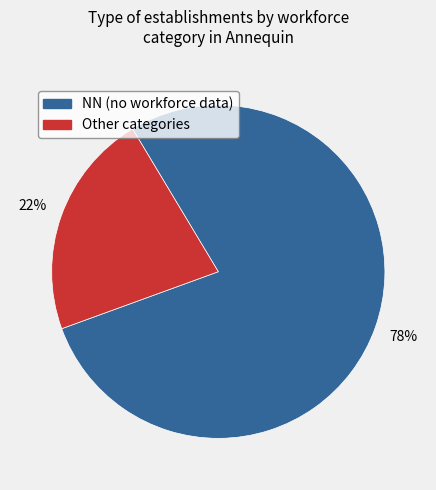

Is there any slice that represents more than half of the pie?

Yes